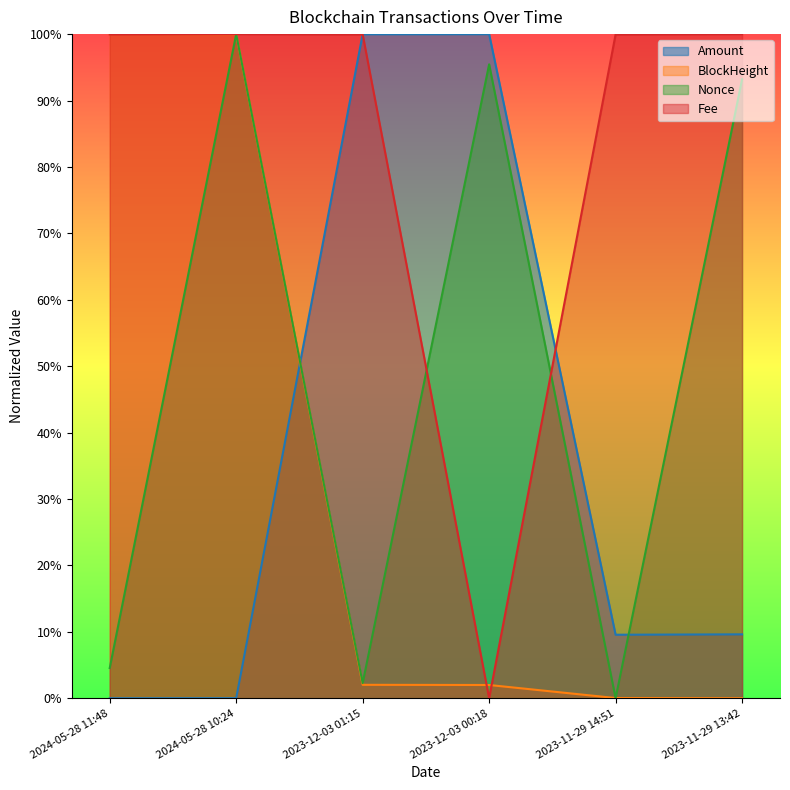

How many lines are shown in the chart?

4